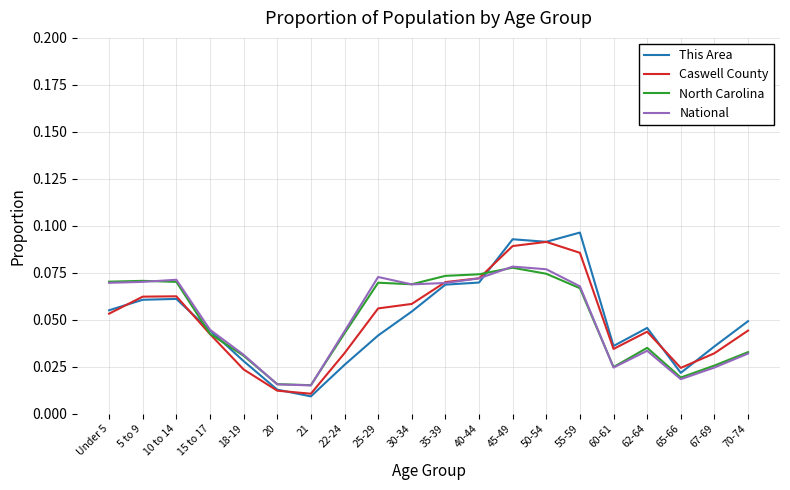

What position from the right is 21?

14